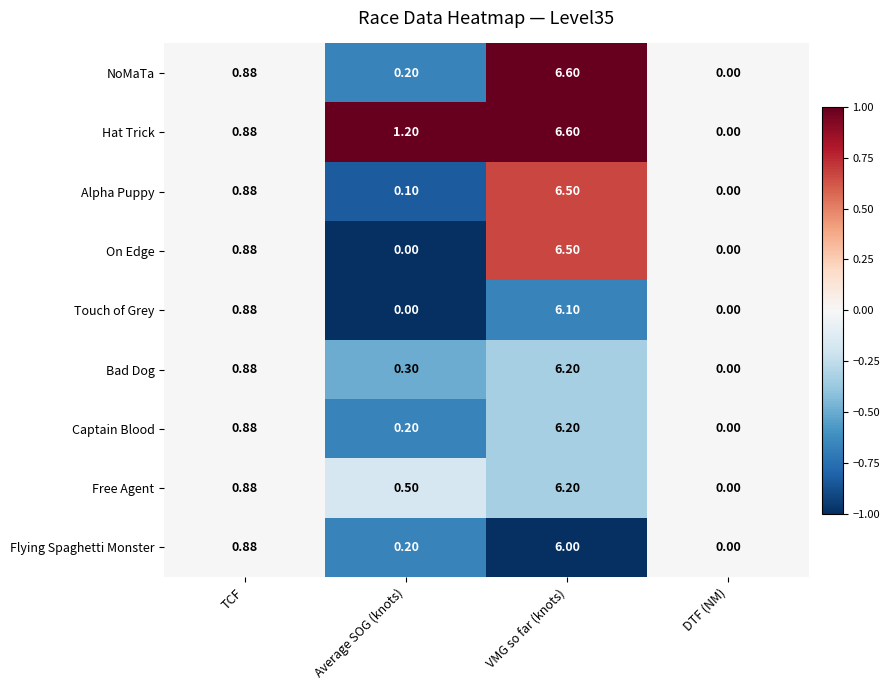

Rank the categories by Hat Trick value from highest to lowest.

VMG so far (knots), Average SOG (knots), TCF, DTF (NM)